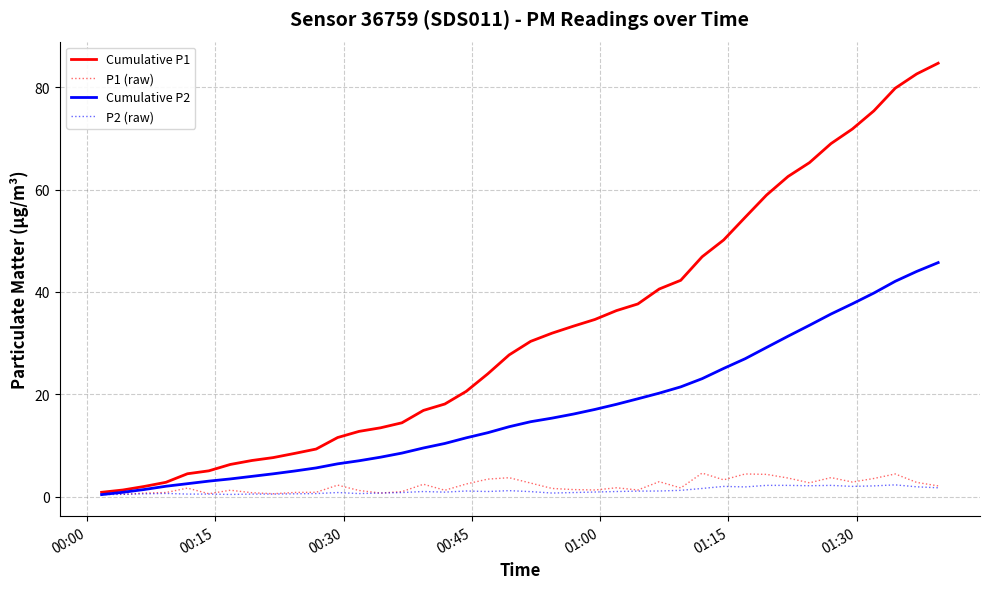

List the series in order of their peak value, highest first.

Cumulative P1, Cumulative P2, P1 (raw), P2 (raw)